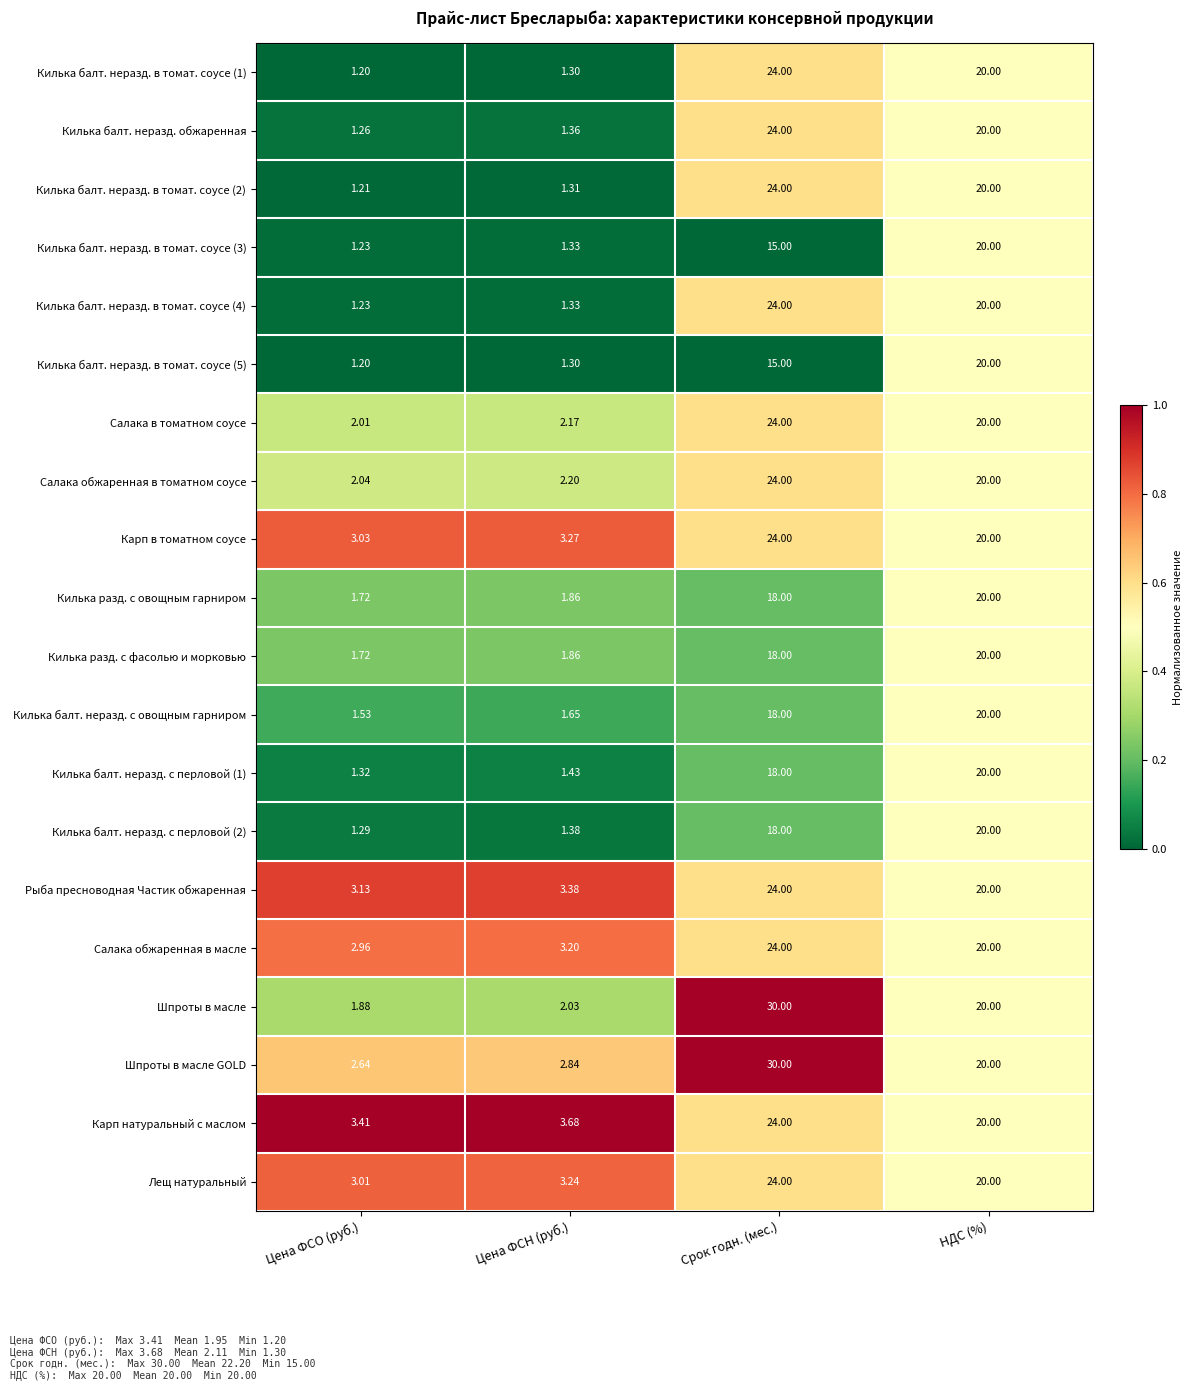

Which category has the lowest value in the Салака в томатном соусе series?

Цена ФСО (руб.)